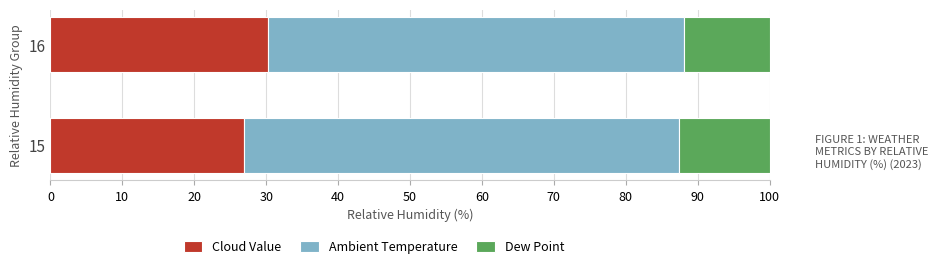

What is the average value of the Cloud Value series?

28.6